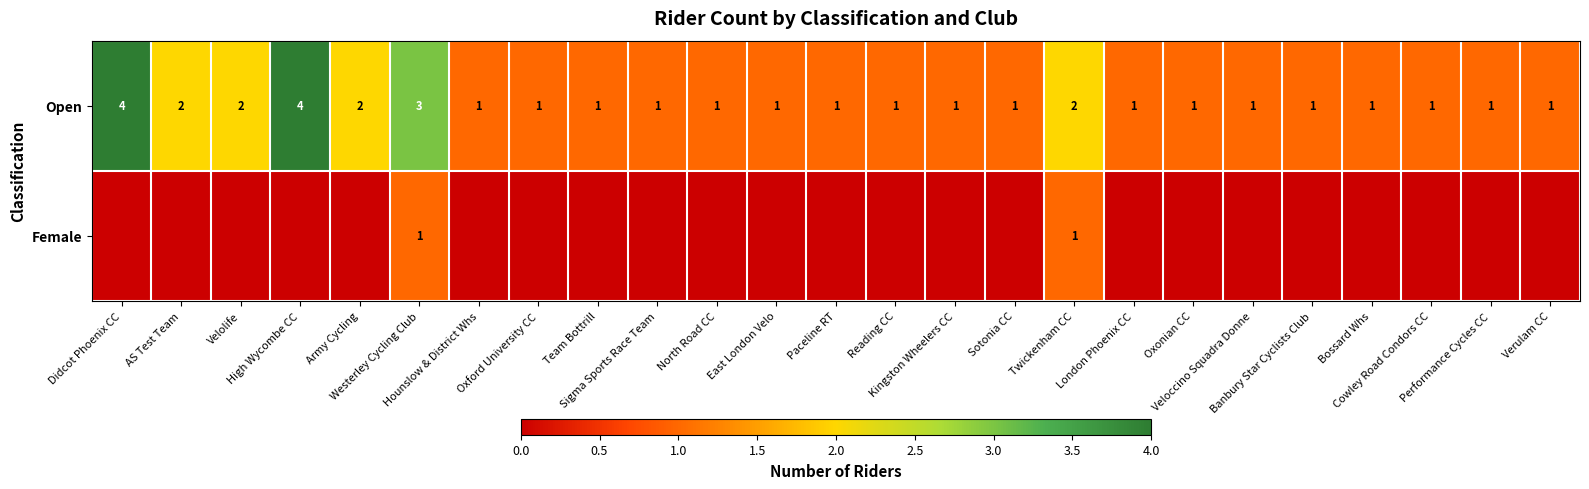

How many Open values are between 1 and 2?

22